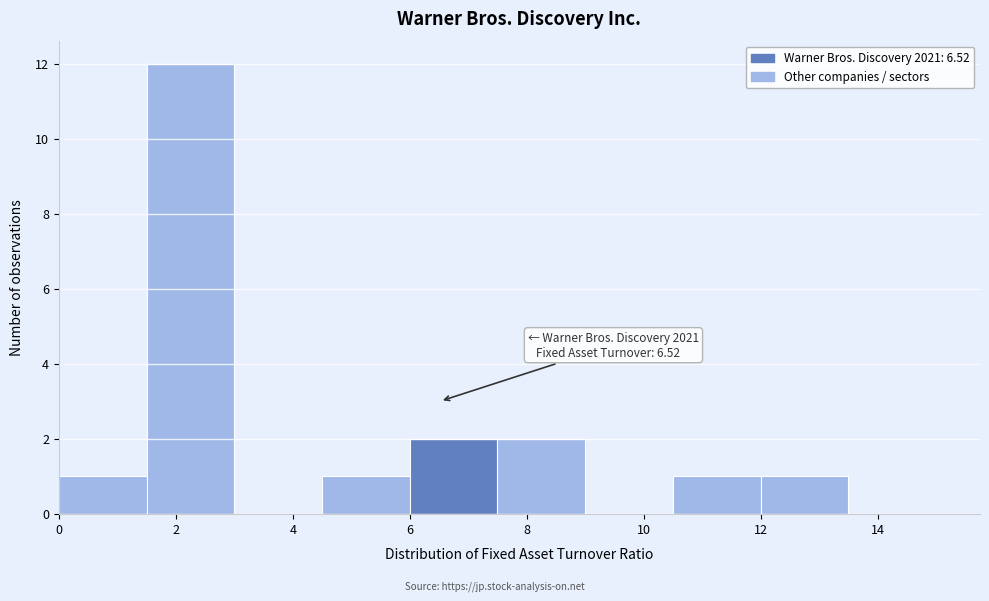

Over which range of the x-axis is the bar tallest?

1.5 to 3.0